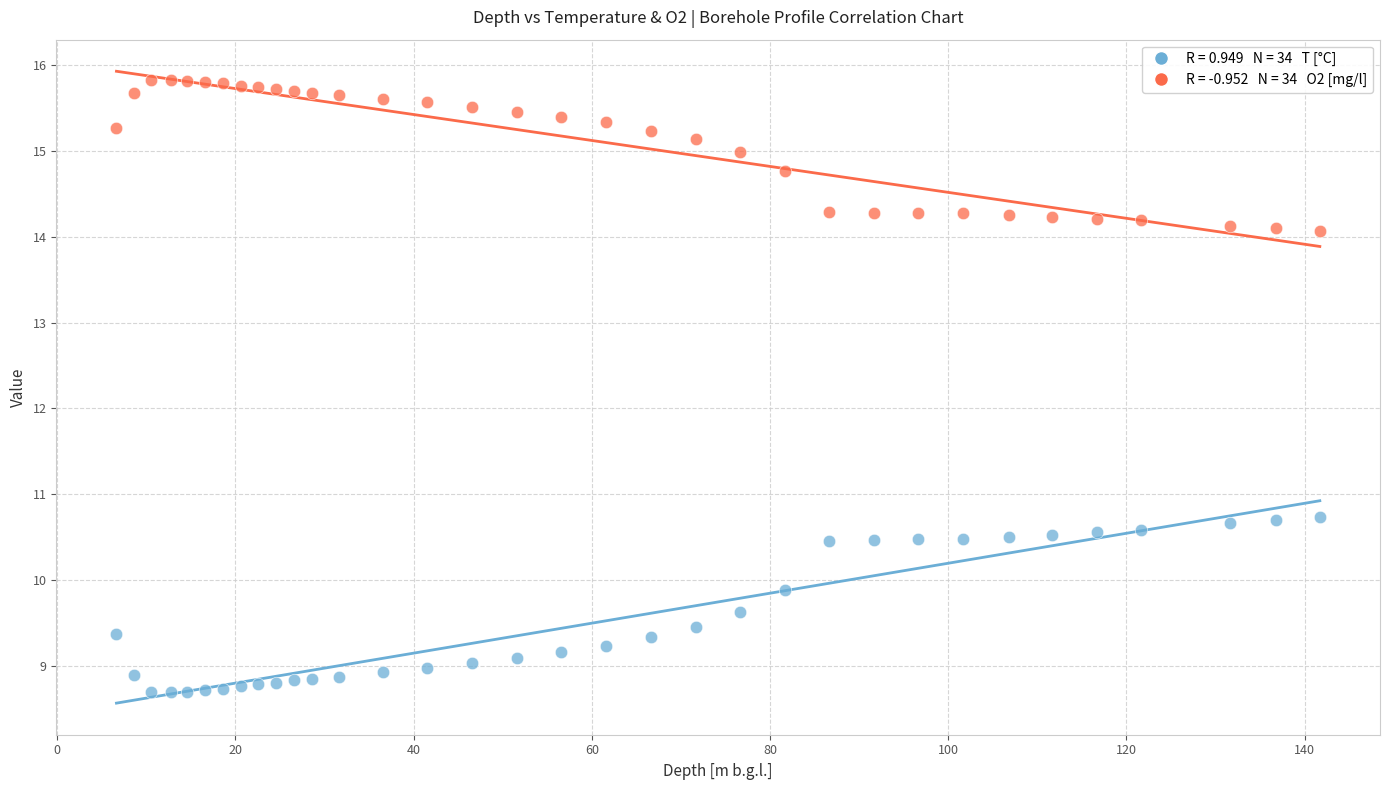

Across all data points, what is the range of X values (max minus min)?

135.1